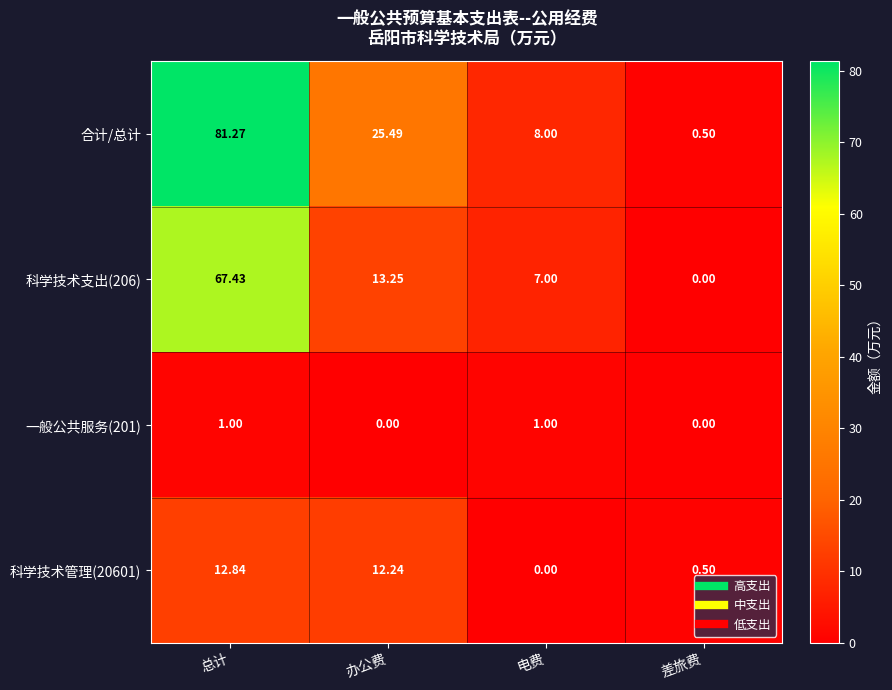

Between 电费 and 差旅费, which series saw the biggest shift?

合计/总计